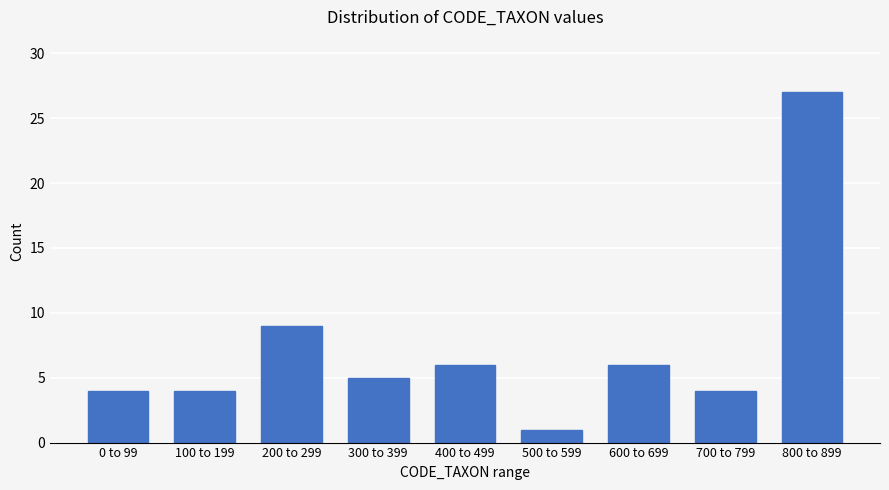

Reading right to left, list all the values displayed in this chart.

800 to 899=27	700 to 799=4	600 to 699=6	500 to 599=1	400 to 499=6	300 to 399=5	200 to 299=9	100 to 199=4	0 to 99=4